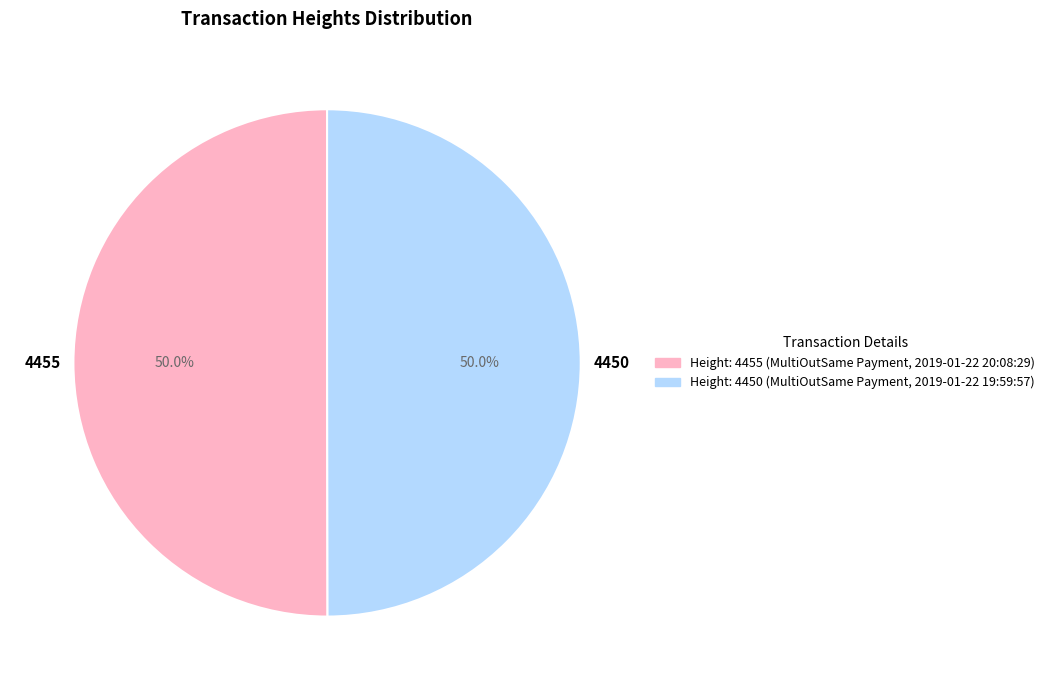

Approximately how many times larger is the value at 4455 compared to 4450?

1.0